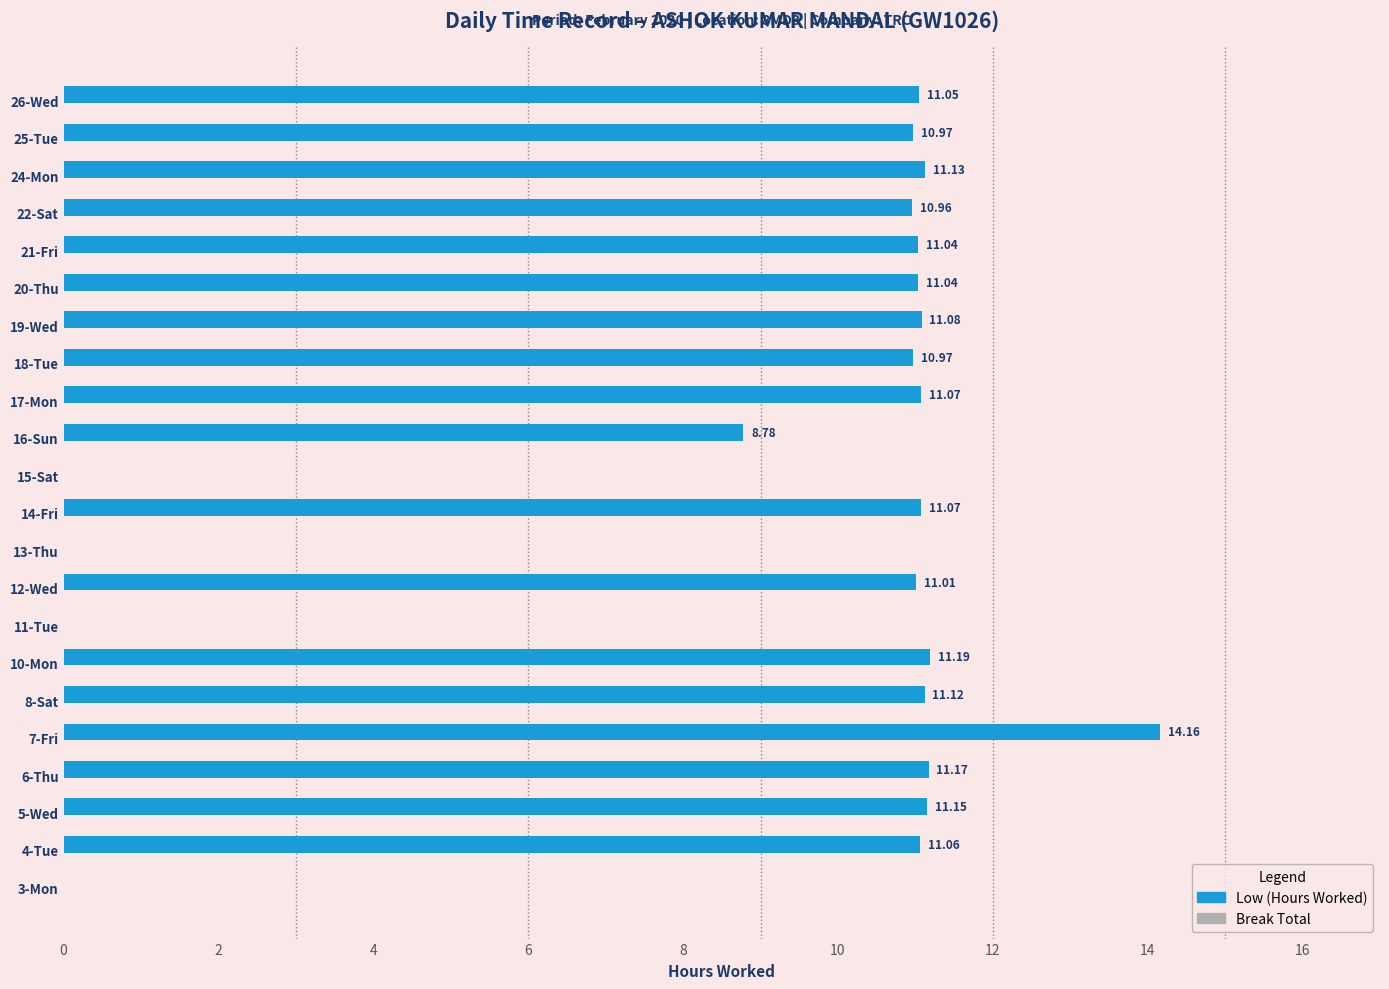

Between 8-Sat and 6-Thu, which is larger?

6-Thu